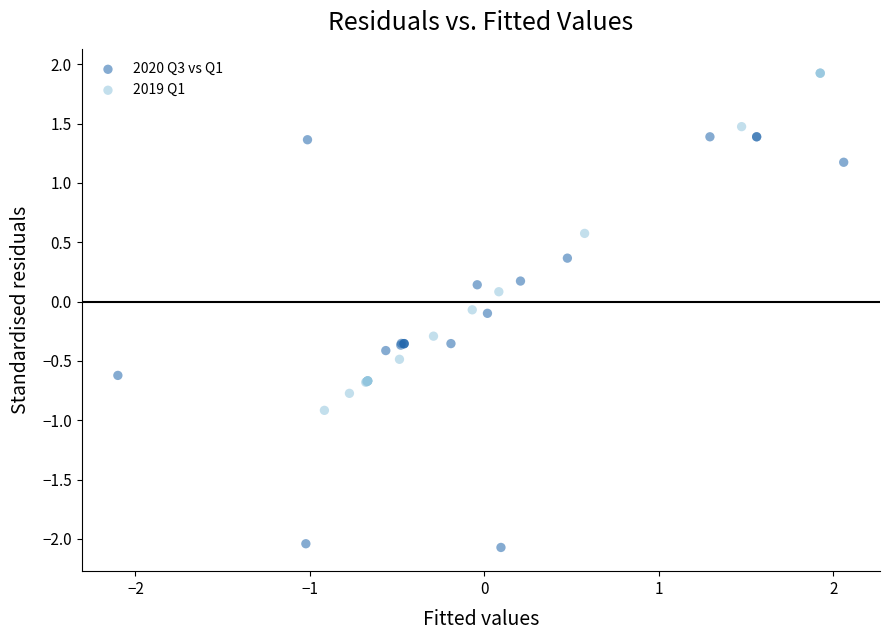

Which series reaches the maximum Y coordinate?

2019 Q1